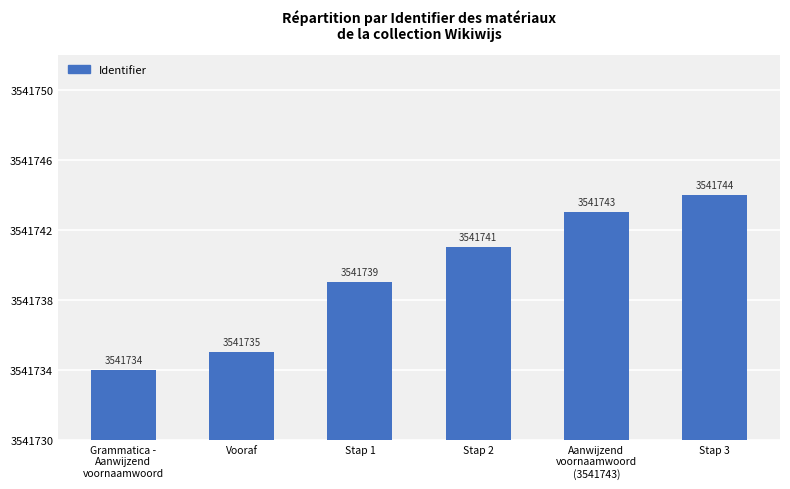

What is the label of the 2nd bar from the left?

Vooraf